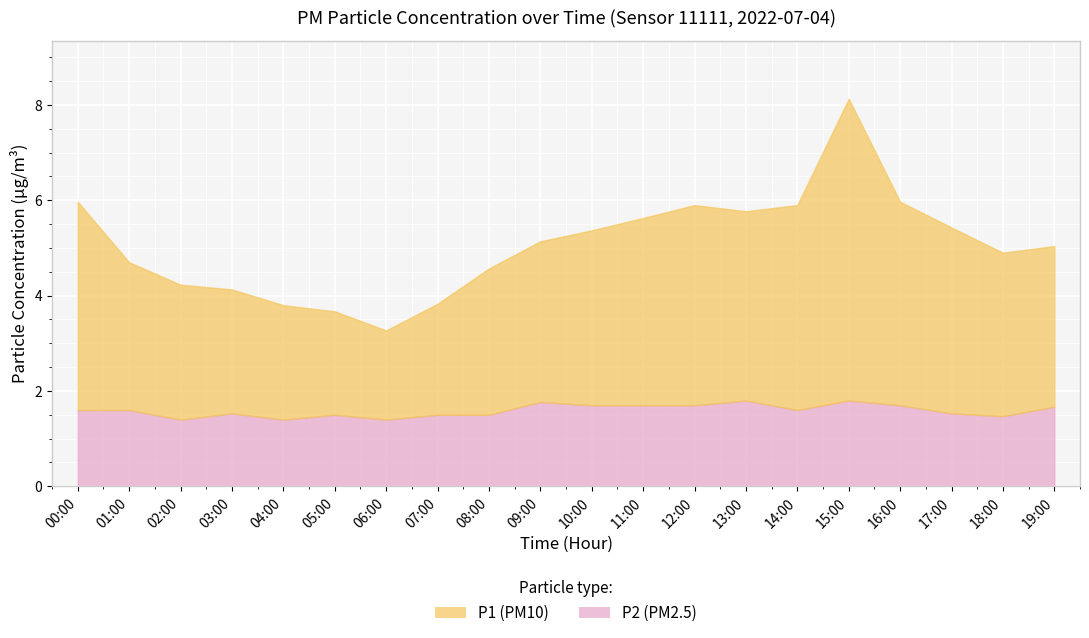

What are all the series names shown in the legend?

P1, P2